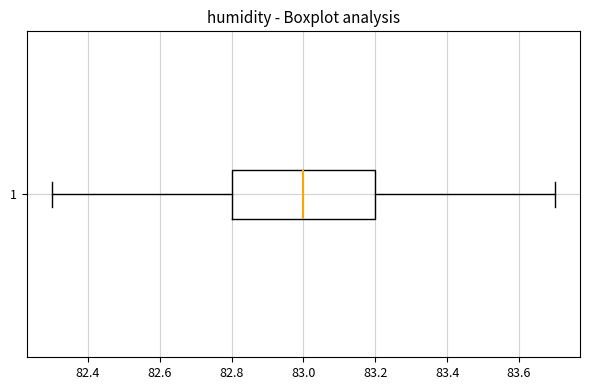

Read this box plot against the x-axis: the position of the median line, the range covered by the box, and the ends of both whiskers. The values are not printed on the chart, so give them approximately, as read against the axis.

median 83.0, box 82.8 to 83.2, whiskers 82.3 to 83.7